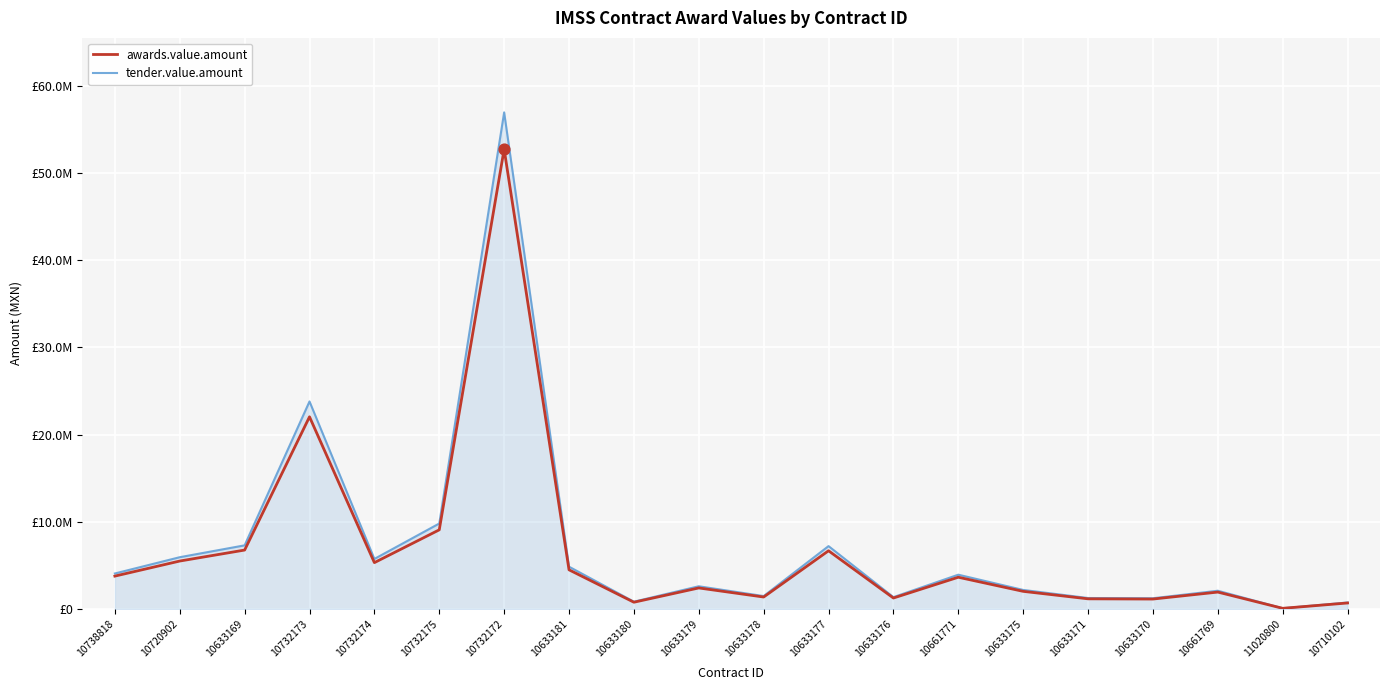

What are all the series names shown in the legend?

awards.value.amount, tender.value.amount